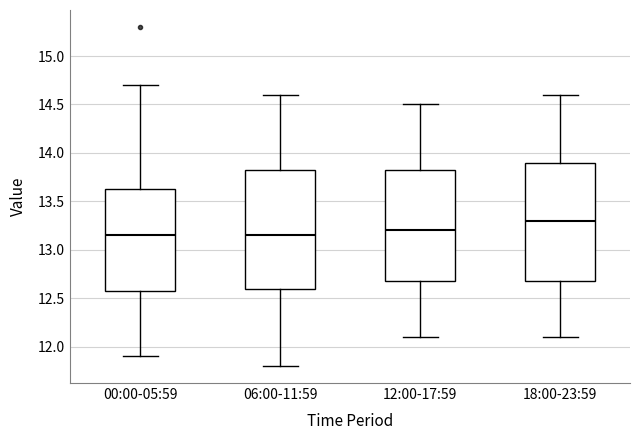

Reading left to right, read every box against the y-axis: the position of its median line, the range the box covers, and the ends of its whiskers. The values are not printed on the chart, so give them approximately, as read against the axis.

00:00-05:59: median 13.15, box 12.60 to 13.65, whiskers 11.90 to 14.70
06:00-11:59: median 13.15, box 12.60 to 13.85, whiskers 11.80 to 14.60
12:00-17:59: median 13.20, box 12.70 to 13.85, whiskers 12.10 to 14.50
18:00-23:59: median 13.30, box 12.70 to 13.90, whiskers 12.10 to 14.60